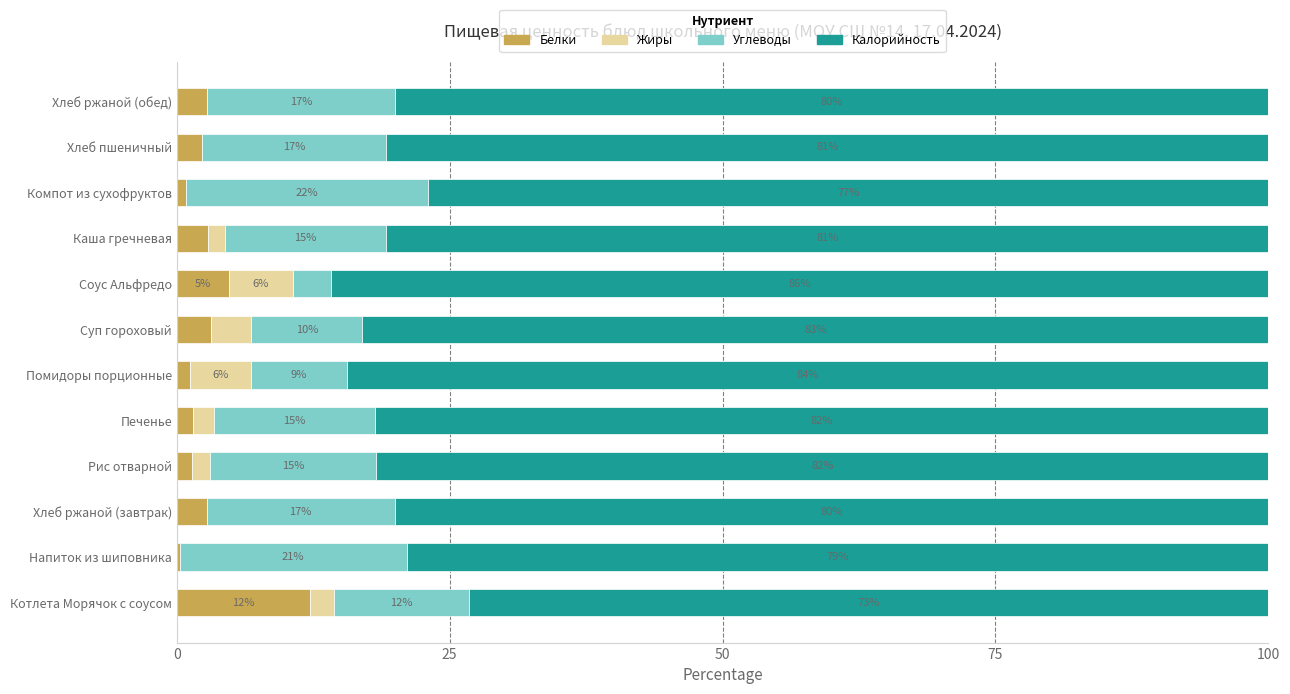

At which category is the sum across all series the highest?

Печенье